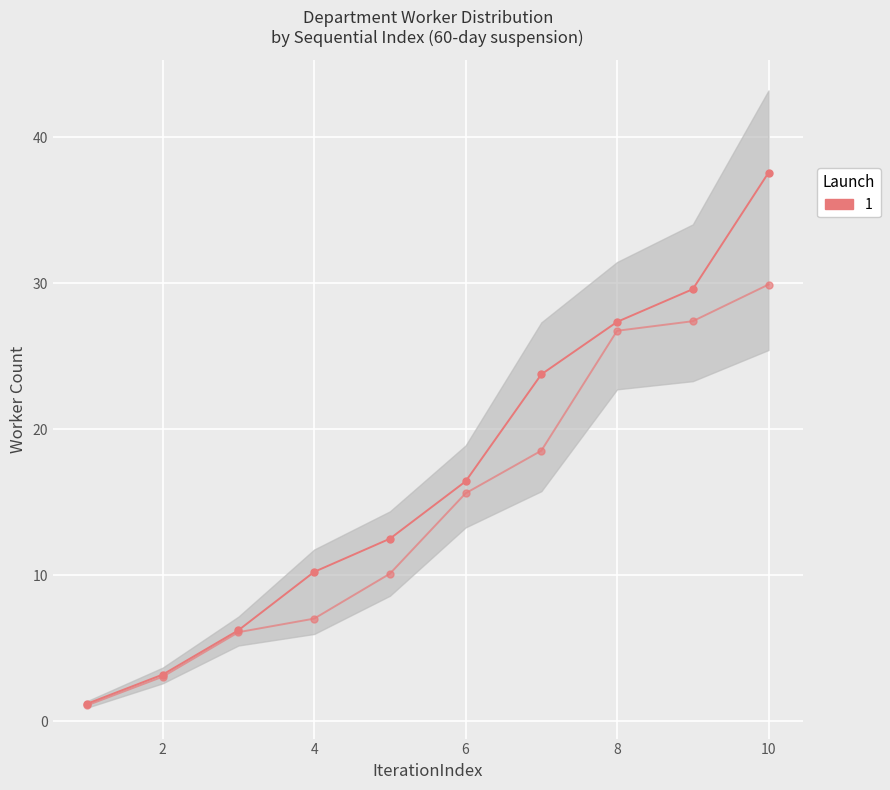

How many series are shown in this chart?

1